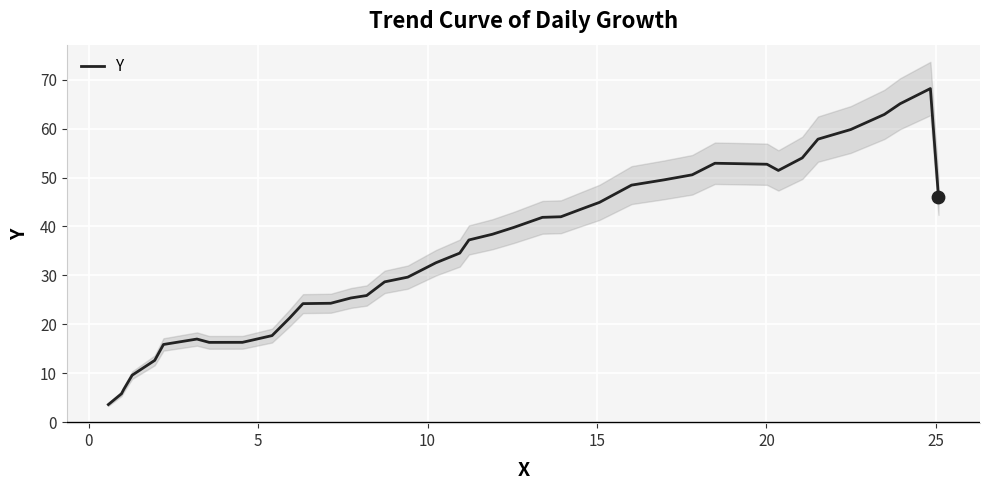

Between 0 and 15, which is larger?

15